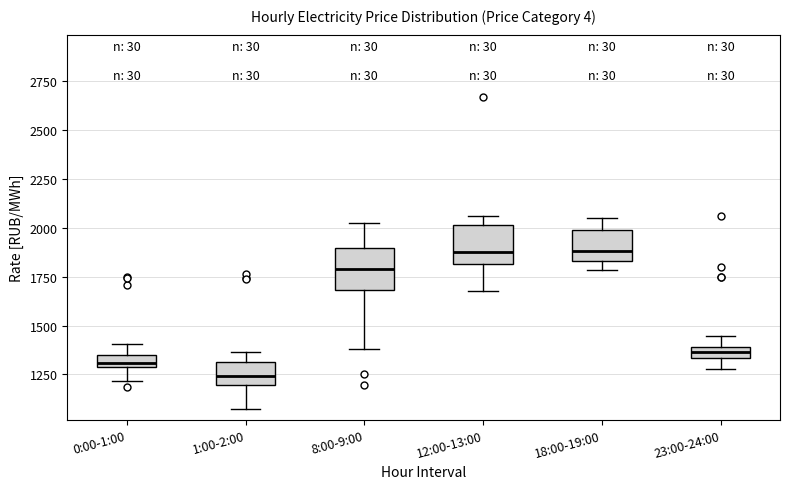

Where is the lower edge of the box for 0:00-1:00 on the y-axis? The values are not printed on the chart, so give them approximately, as read against the axis.

1300